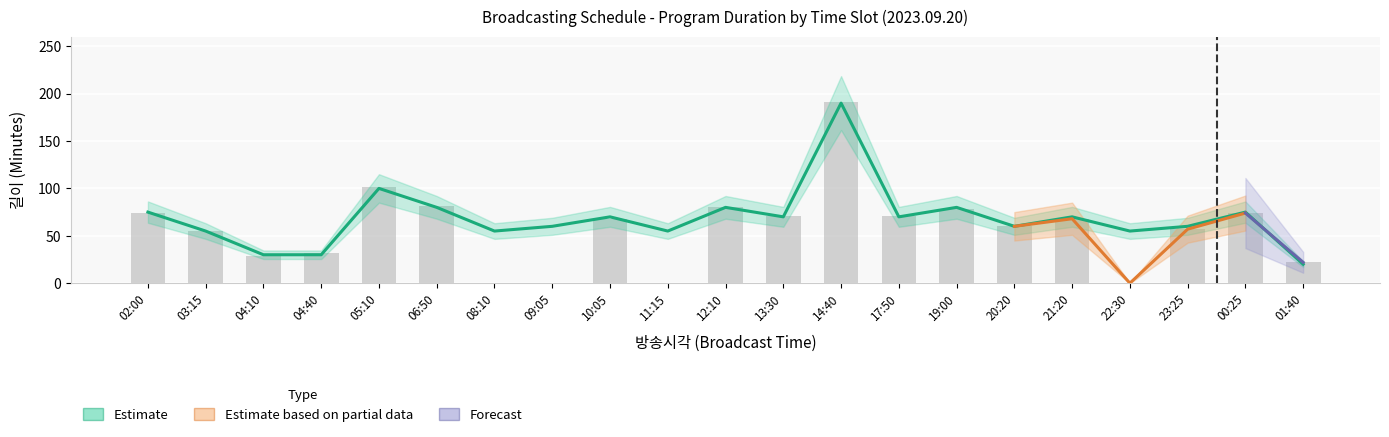

Is it true that Estimate (길이) equals 110.0 at 17:50?

False